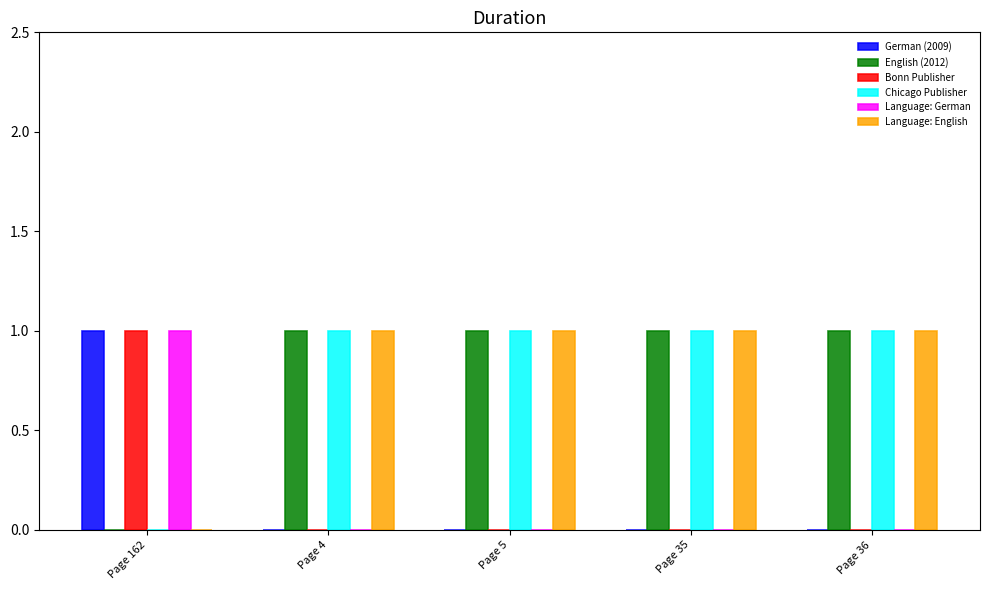

What is the maximum value shown in the chart?

1